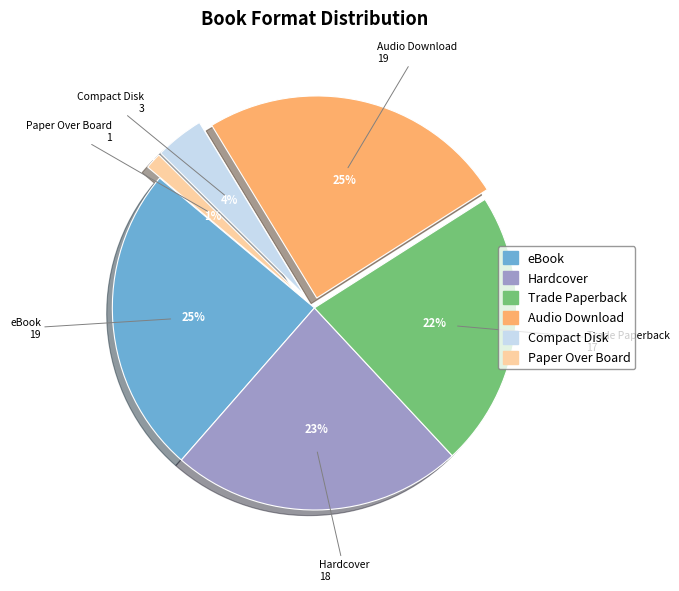

How many segments does this pie chart have?

6